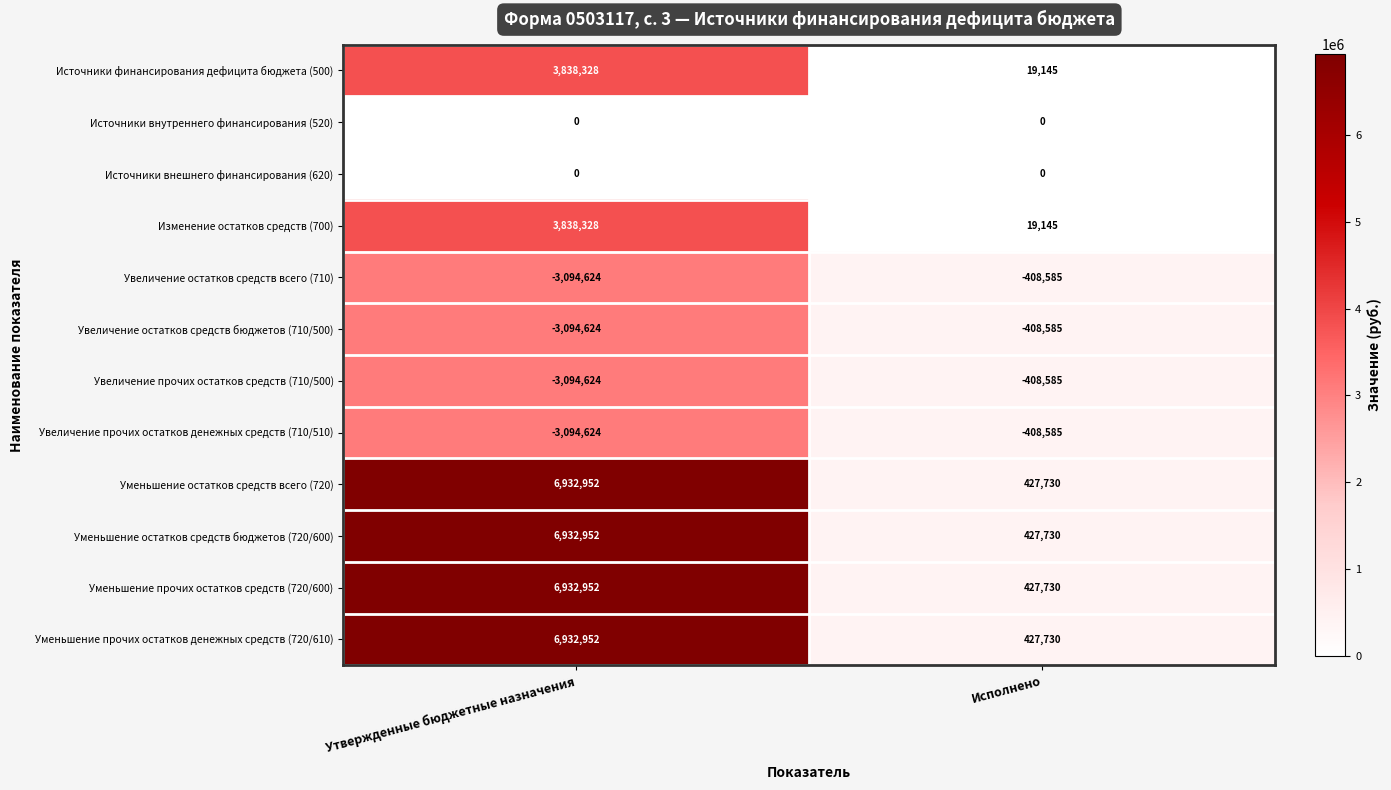

Is the value of Уменьшение прочих остатков средств (720/600) at Утвержденные бюджетные назначения greater than the value of Источники внешнего финансирования (620) at Исполнено?

Yes